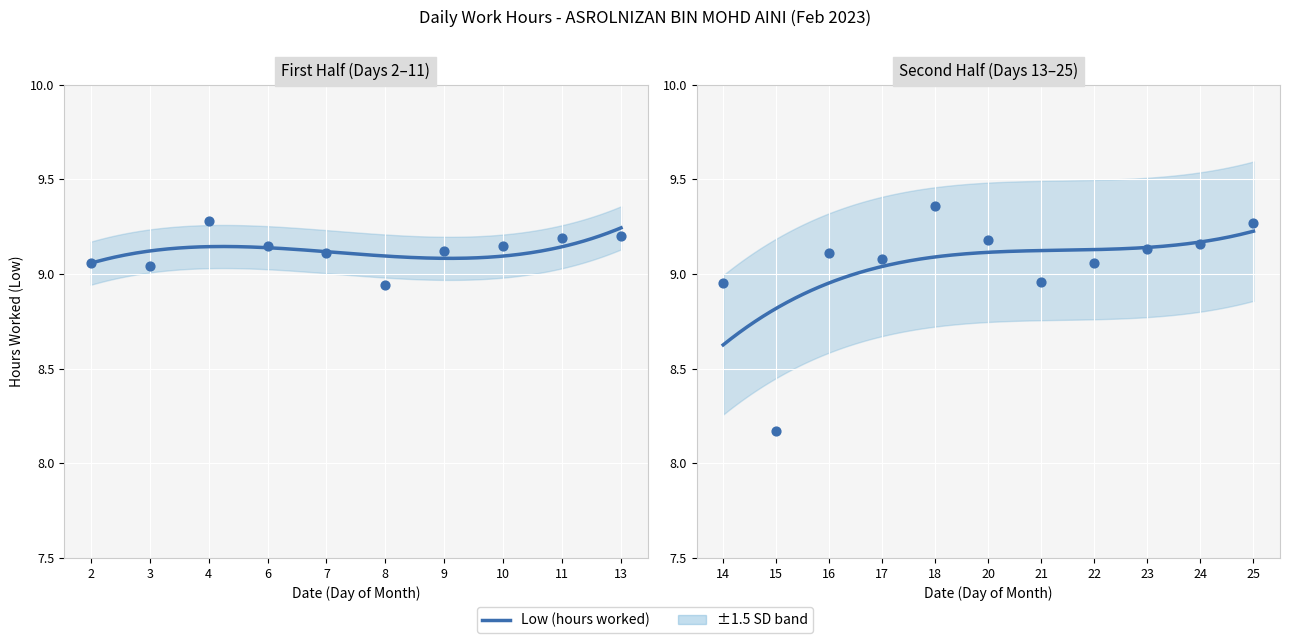

What is the change in value from 2 to 18?

+0.3